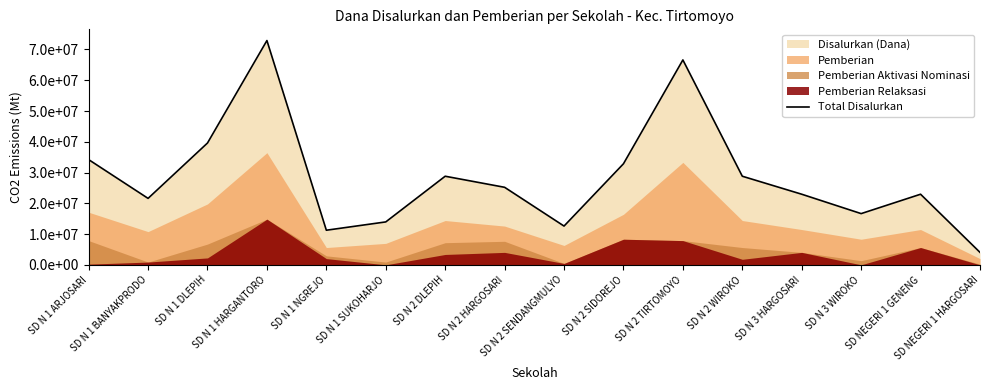

How many lines are shown in the chart?

1